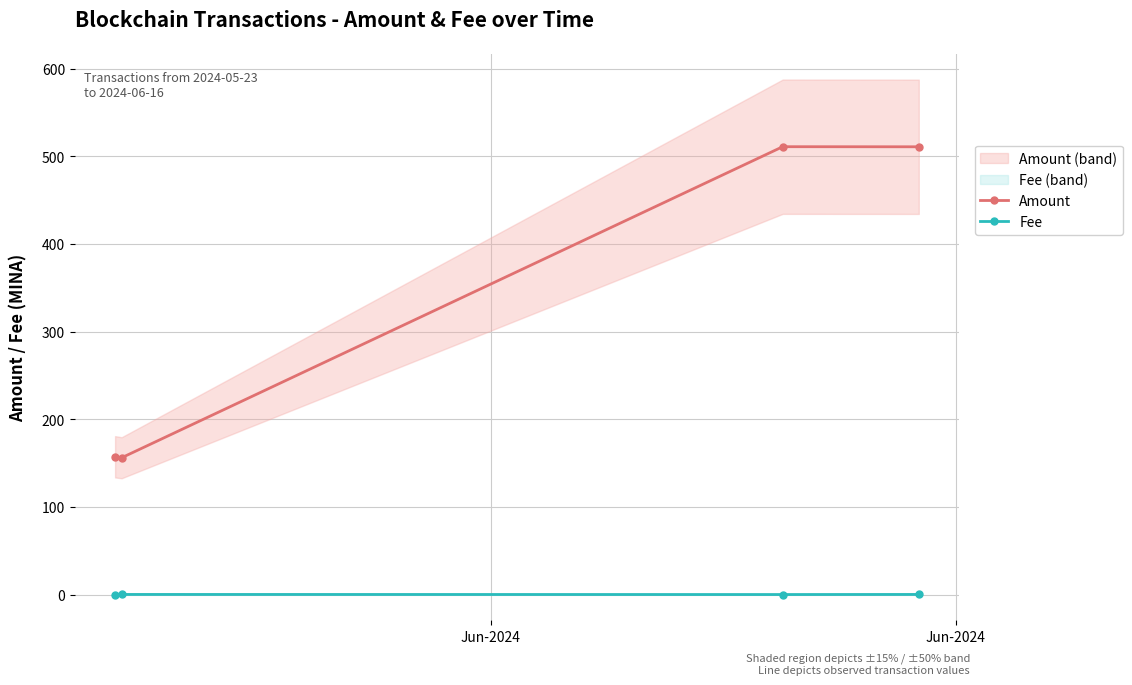

What is the value of the Amount point at the 4th from the left?

510.8